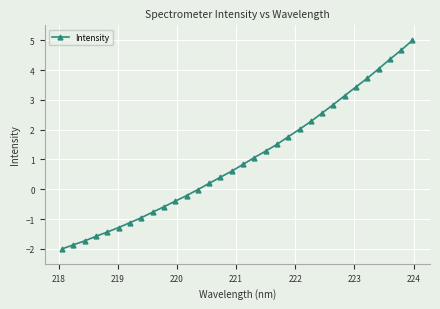

True or false: there are more than 2 points higher than both neighbors.

False